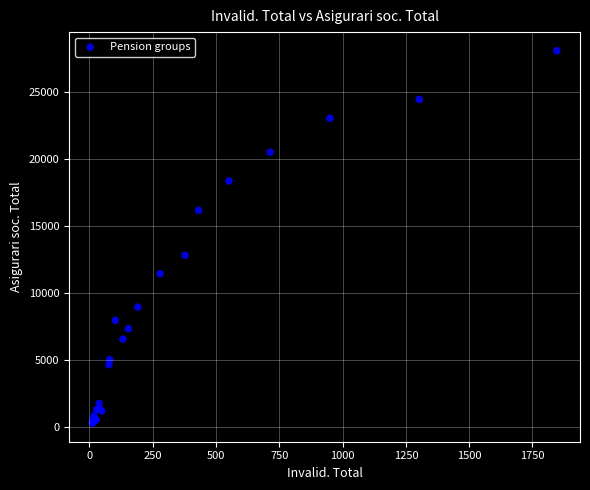

What Y value in the scatter plot is closest to 14164?

12792